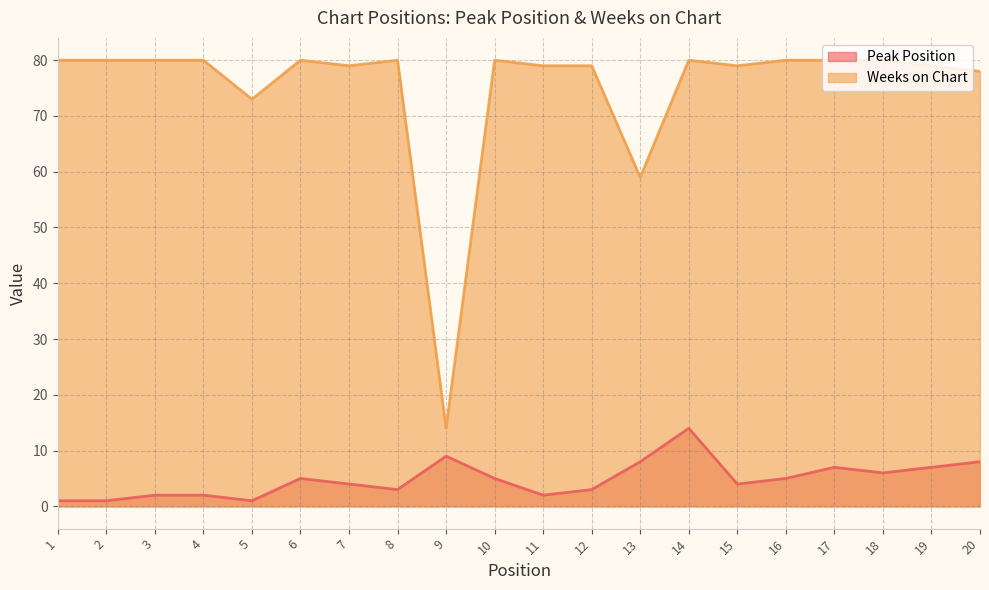

How many interior local peaks does the Weeks on Chart series have?

4